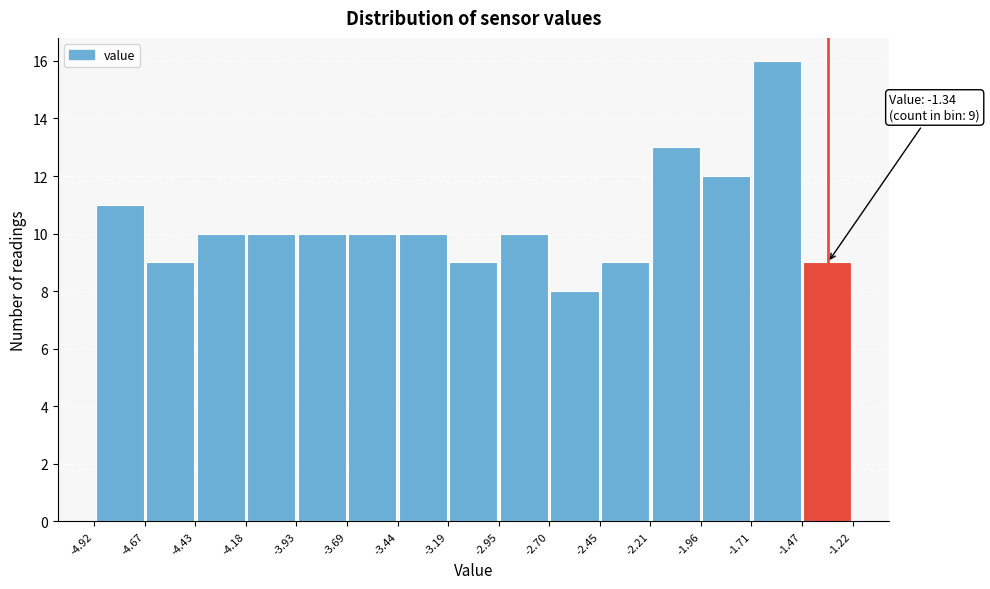

Which range on the x-axis has the tallest bar?

-1.71 to -1.47